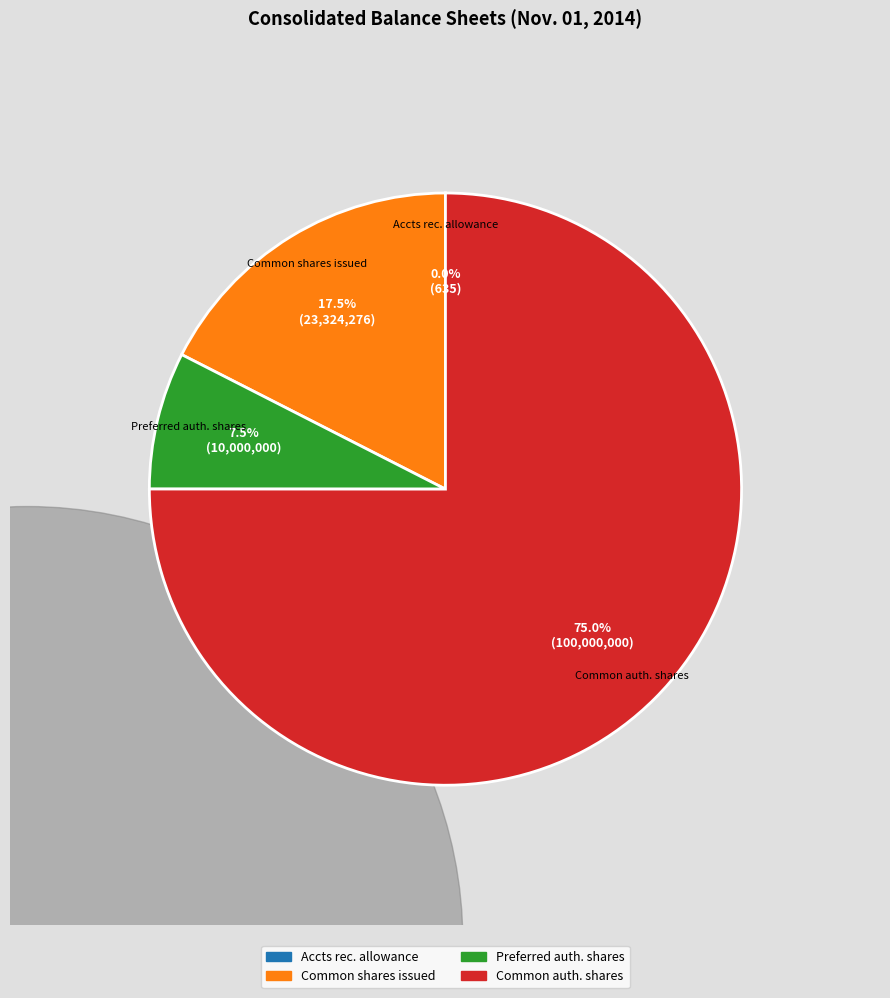

Between Preferred stock, Authorized shares and Common stock, Authorized shares, which is larger?

Common stock, Authorized shares